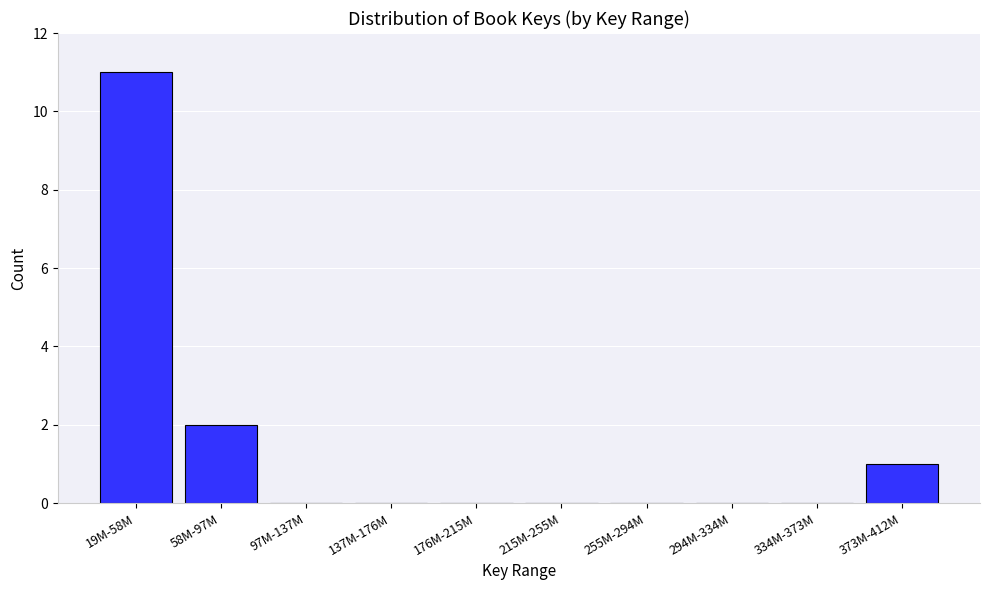

Reading left to right, what are all the values shown in this chart?

19M-58M=11	58M-97M=2	97M-137M=0	137M-176M=0	176M-215M=0	215M-255M=0	255M-294M=0	294M-334M=0	334M-373M=0	373M-412M=1